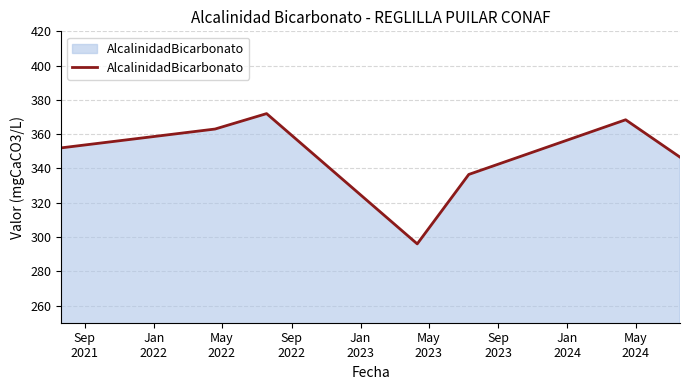

How many interior local peaks (higher than both neighbors) does the data have?

2